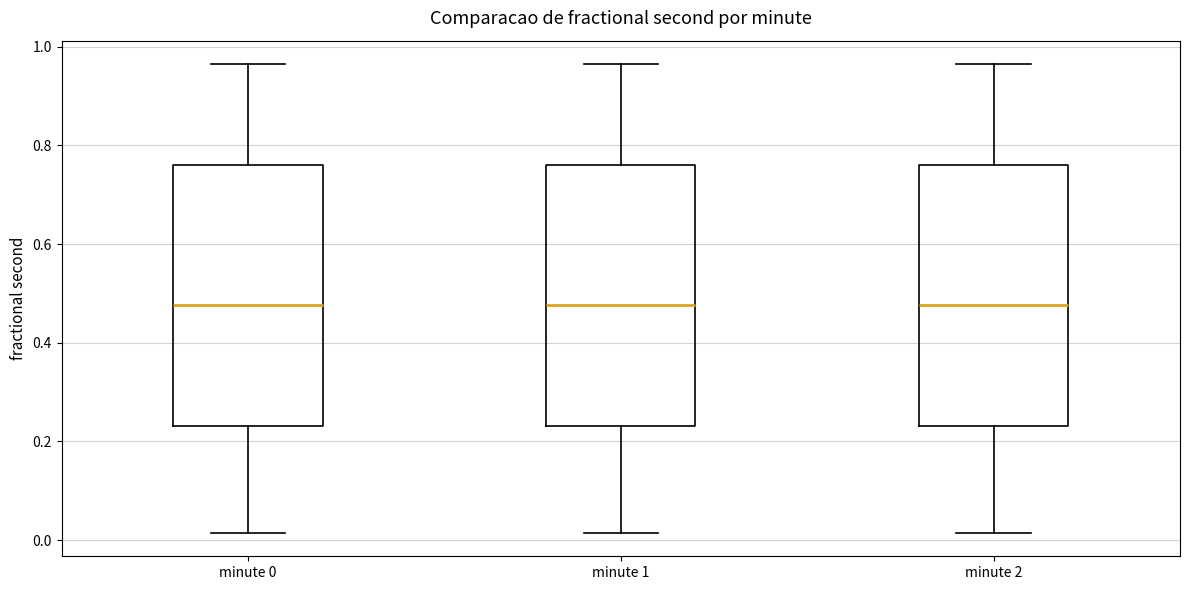

Where is the lower edge of the box for minute 2 on the y-axis? The values are not printed on the chart, so give them approximately, as read against the axis.

0.24